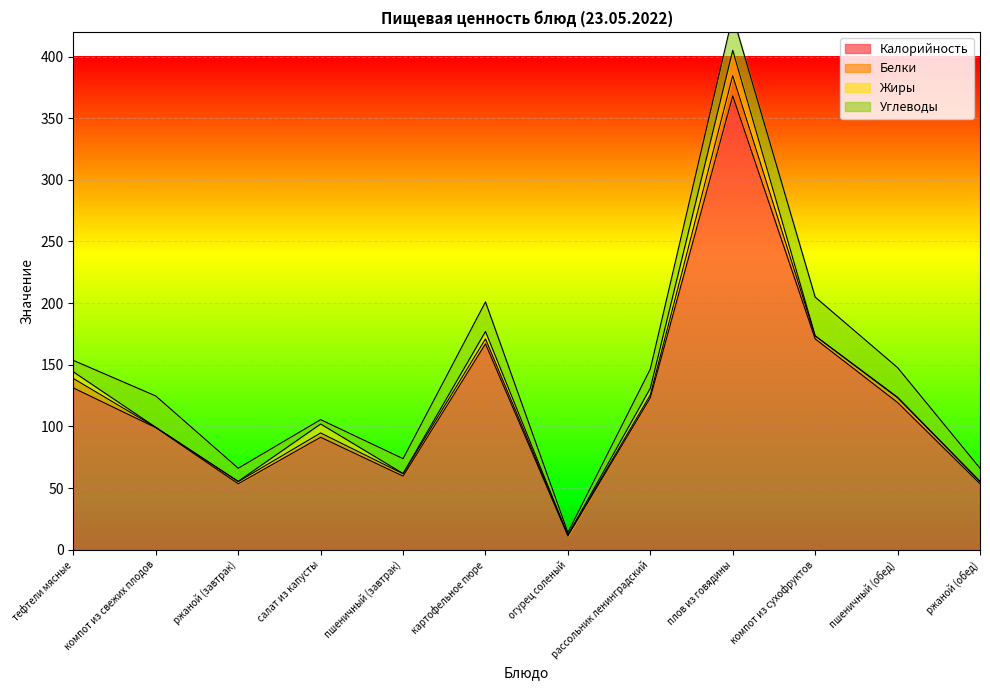

What is the label of the 9th point from the right?

салат из капусты